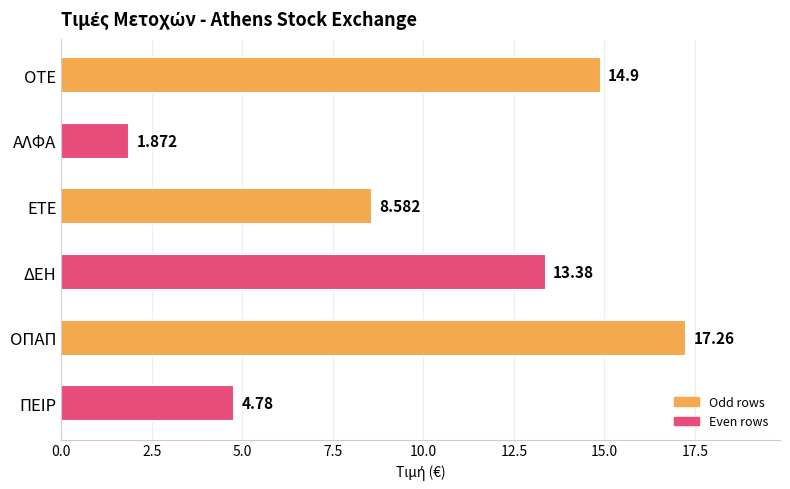

List the labels in order of value, smallest first.

ΑΛΦΑ, ΠΕΙΡ, ΕΤΕ, ΔΕΗ, ΟΤΕ, ΟΠΑΠ